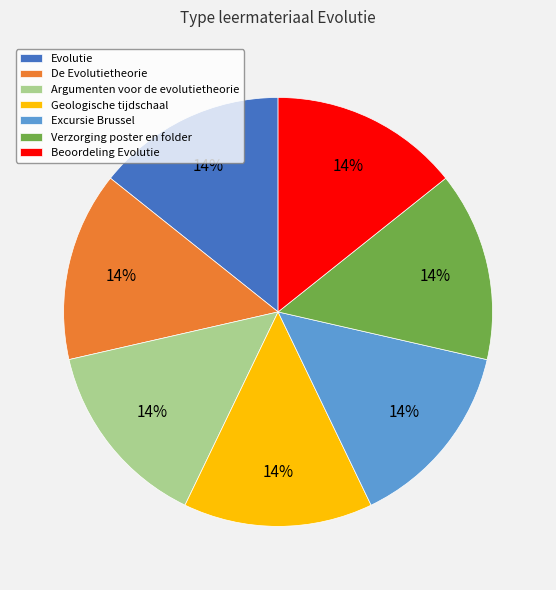

Does Evolutie represent more than half of the total?

No